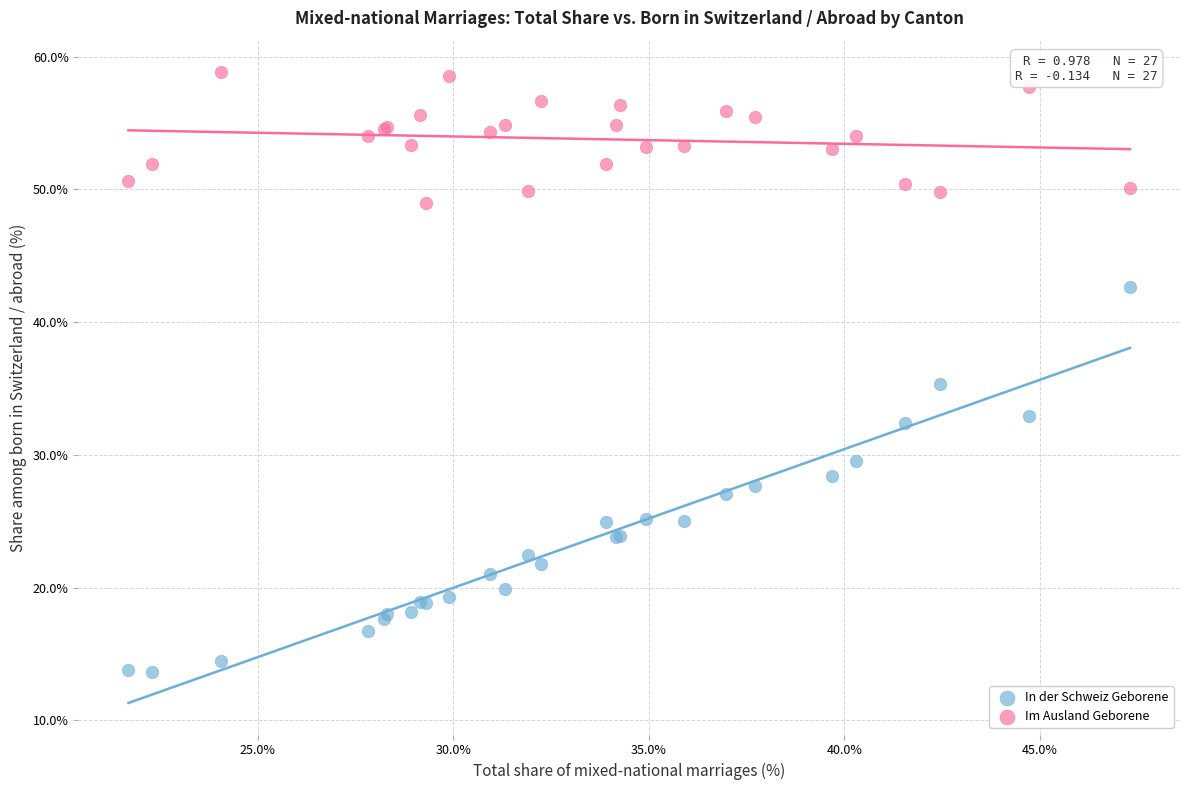

Across all series, what Y value is closest to 36?

35.3